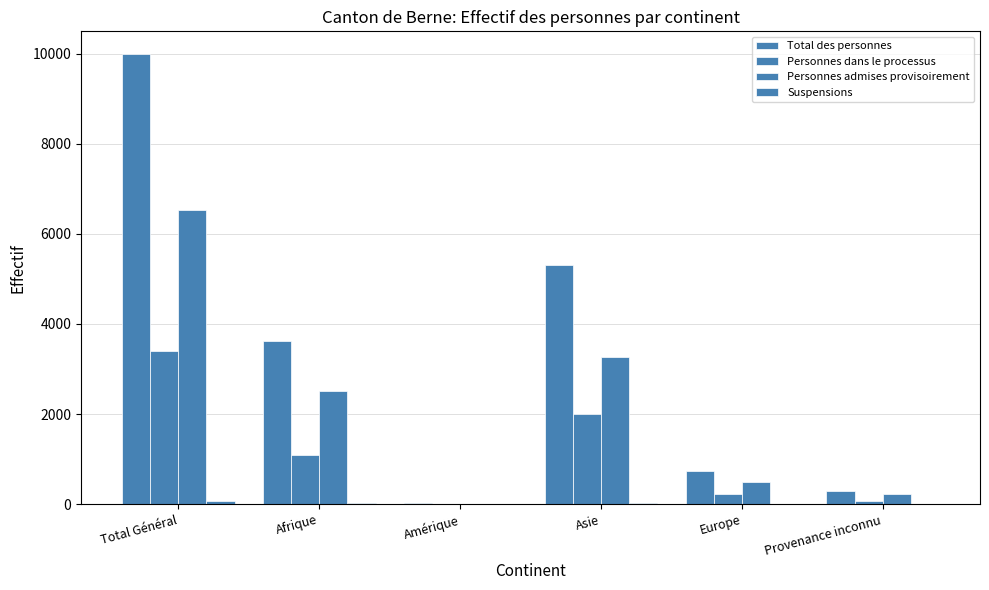

Count the number of categories in the chart.

6